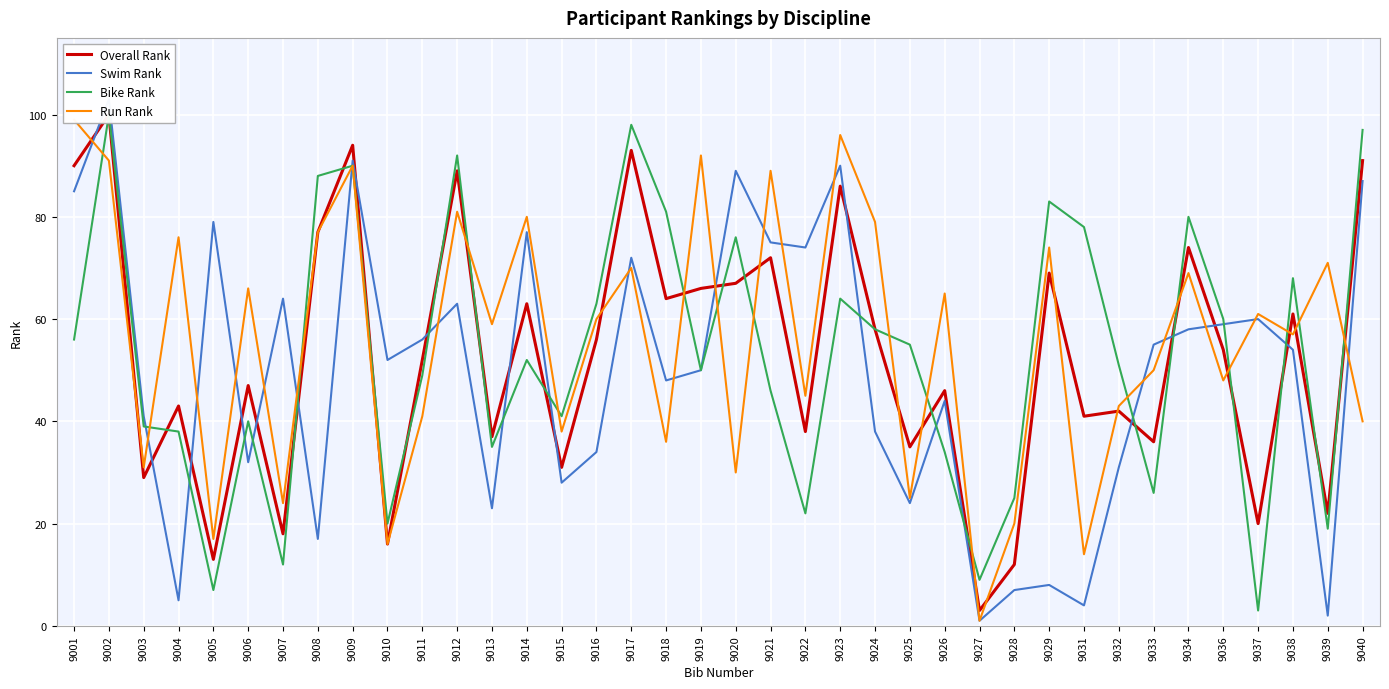

Is the value of Swim Rank at 9007 greater than the value of Run Rank at 9016?

Yes